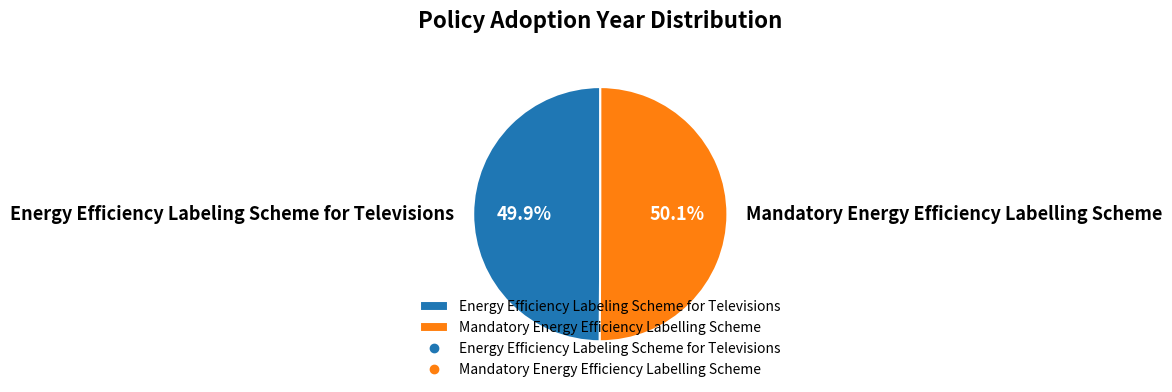

To the nearest percent, what is the average slice percentage?

50%